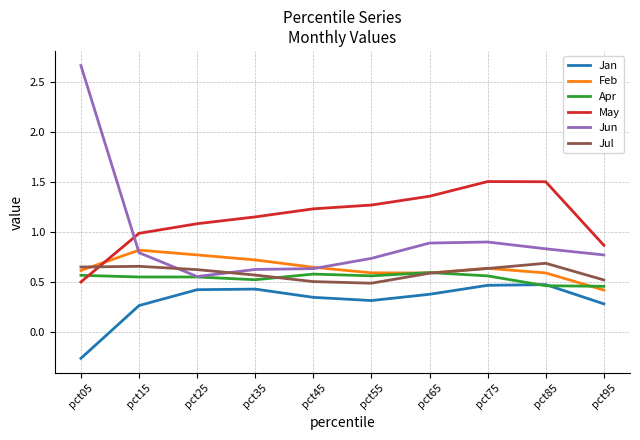

Is the value of Apr at pct65 greater than the value of Jun at pct75?

No